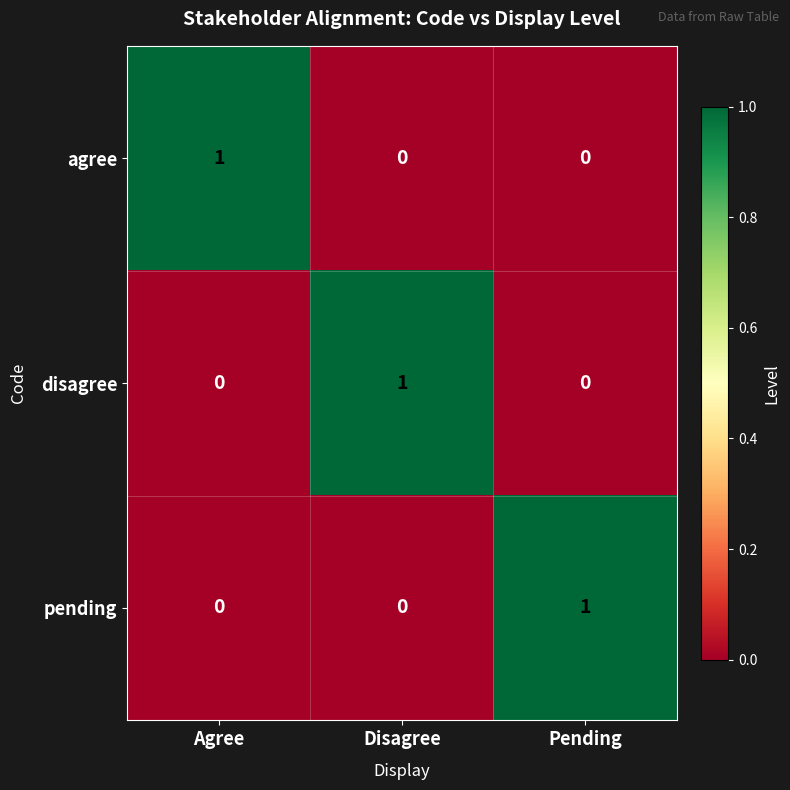

Reading left to right, what are all the values shown in this chart?

agree: 1	0	0
disagree: 0	1	0
pending: 0	0	1